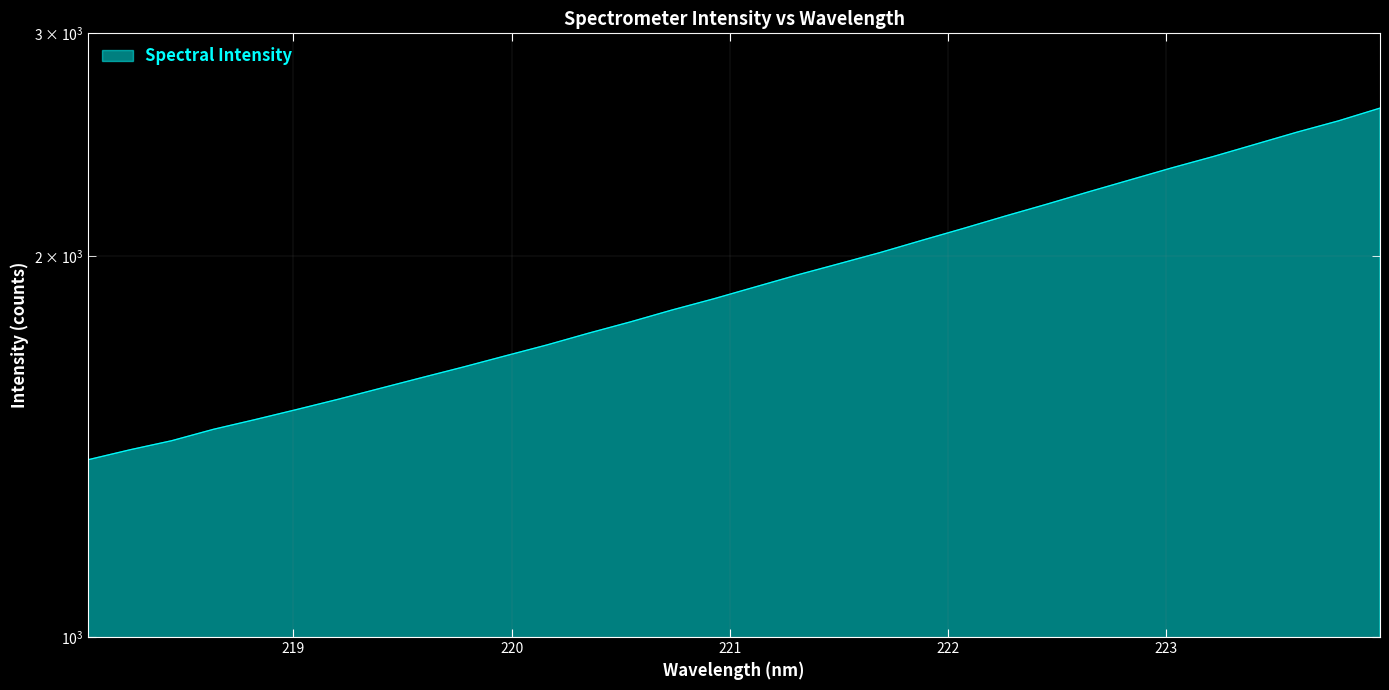

Reading left to right, list all the values displayed in this chart.

1381.0	1406.1	1429.5	1459.5	1485.6	1513.1	1541.7	1572.4	1603.6	1635.0	1668.2	1701.7	1738.6	1774.5	1813.4	1850.7	1891.3	1932.5	1972.4	2013.5	2058.6	2103.9	2151.5	2198.7	2248.4	2298.0	2348.7	2398.0	2451.4	2506.1	2558.3	2618.5